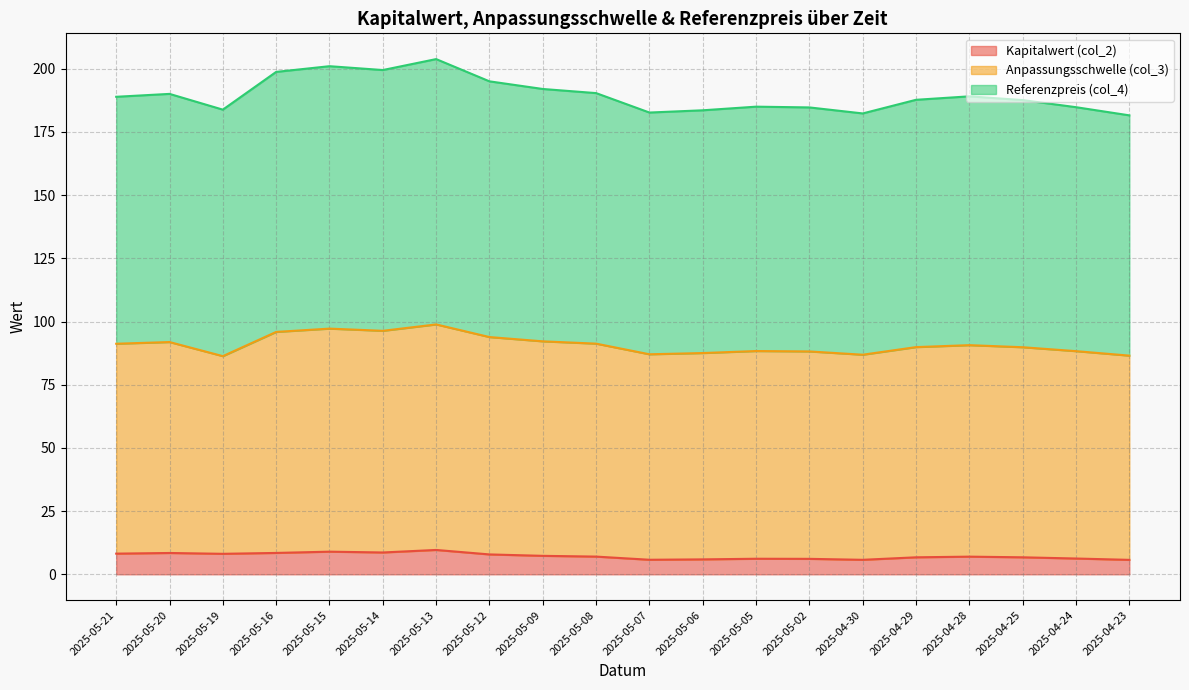

What is the total value across all series at 2025-04-25?

187.6